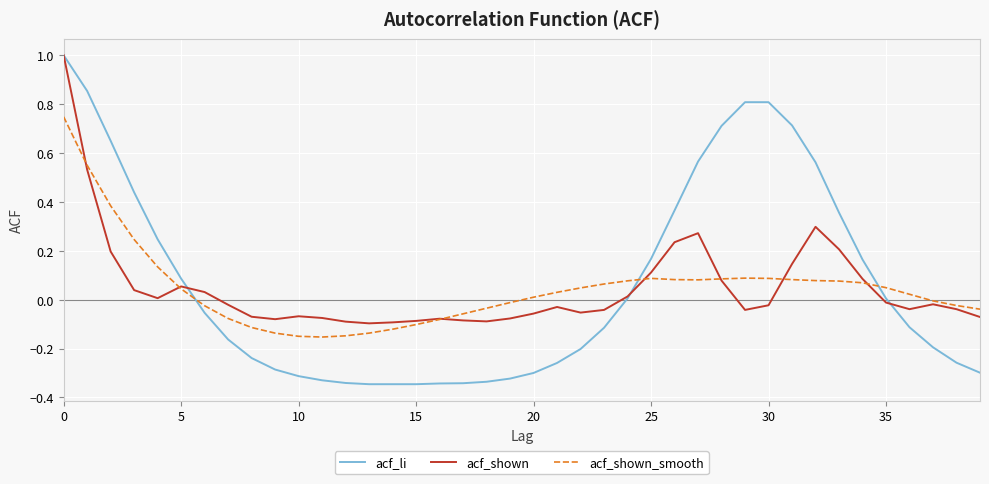

Which series ends up on top after the final intersection of acf_shown and acf_shown_smooth?

acf_shown_smooth